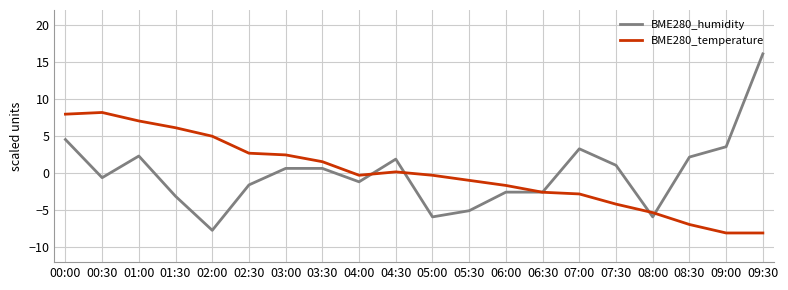

At 07:30, list the series in order from smallest to largest.

BME280_temperature, BME280_humidity